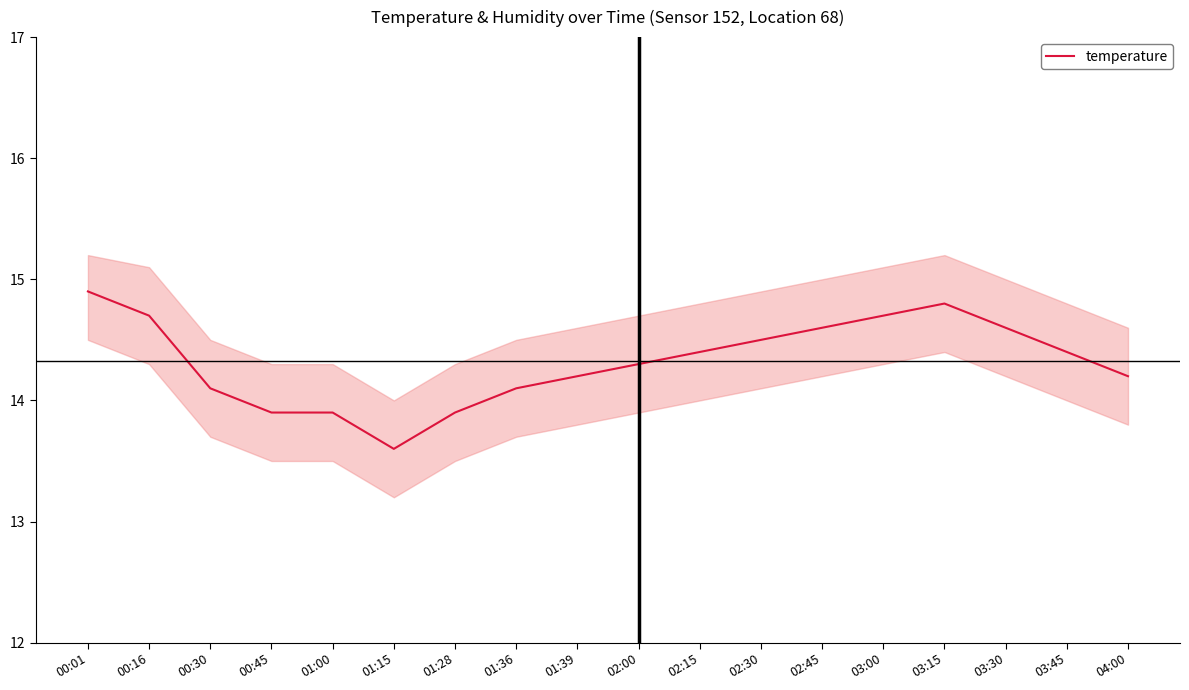

At which category does the data reach its first local valley?

01:15